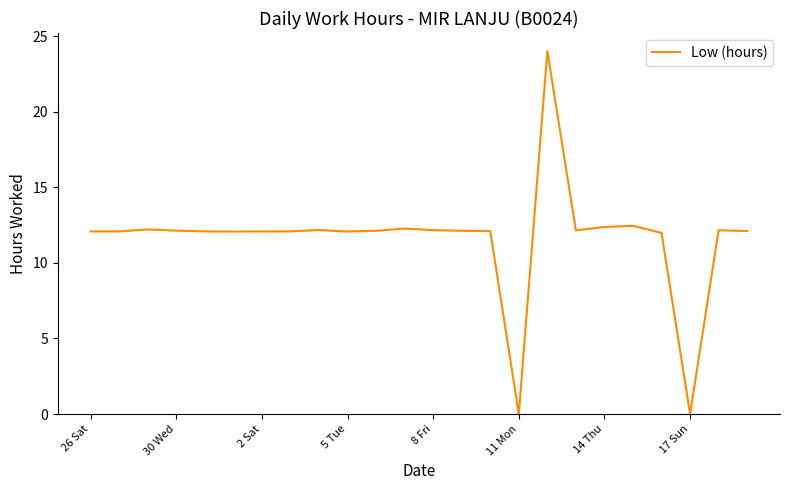

What is the greatest value displayed?

24.0